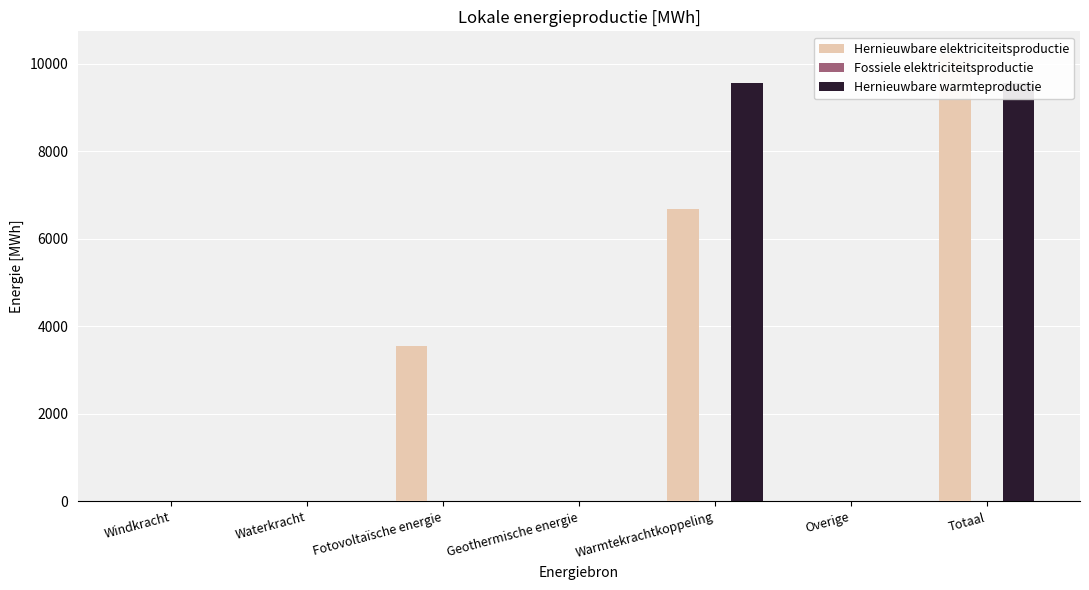

What is the maximum value shown in the chart?

10229.9